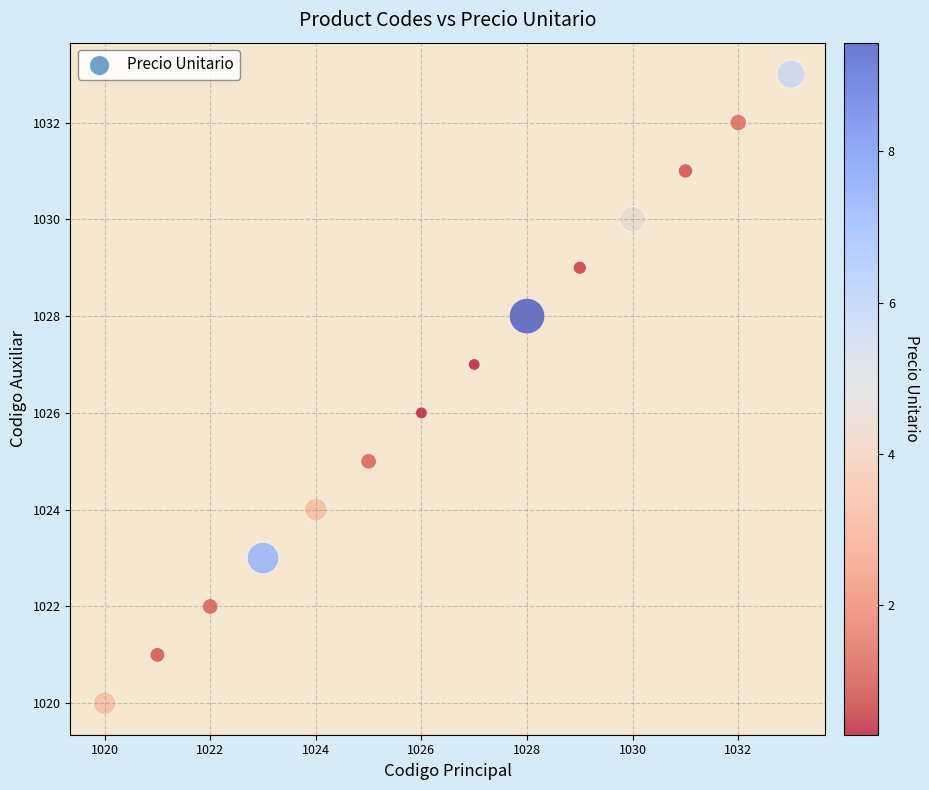

What is the range of Y values (max minus min)?

13